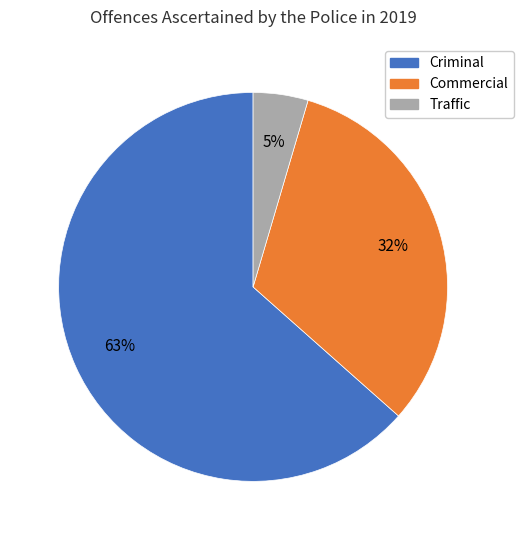

Rank the categories by value from lowest to highest.

Traffic, Commercial, Criminal